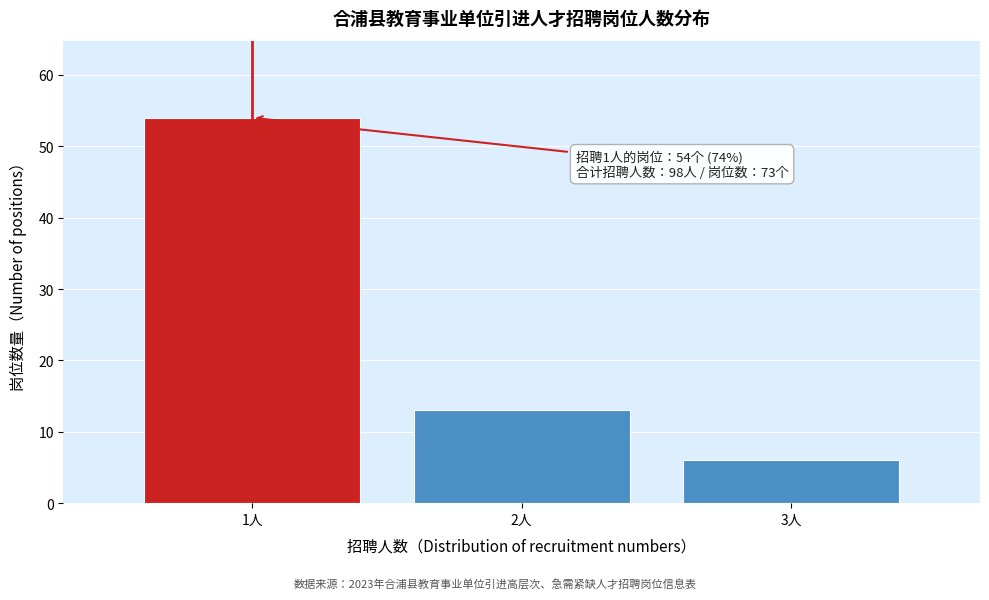

Reading right to left, list all the values displayed in this chart.

6	13	54